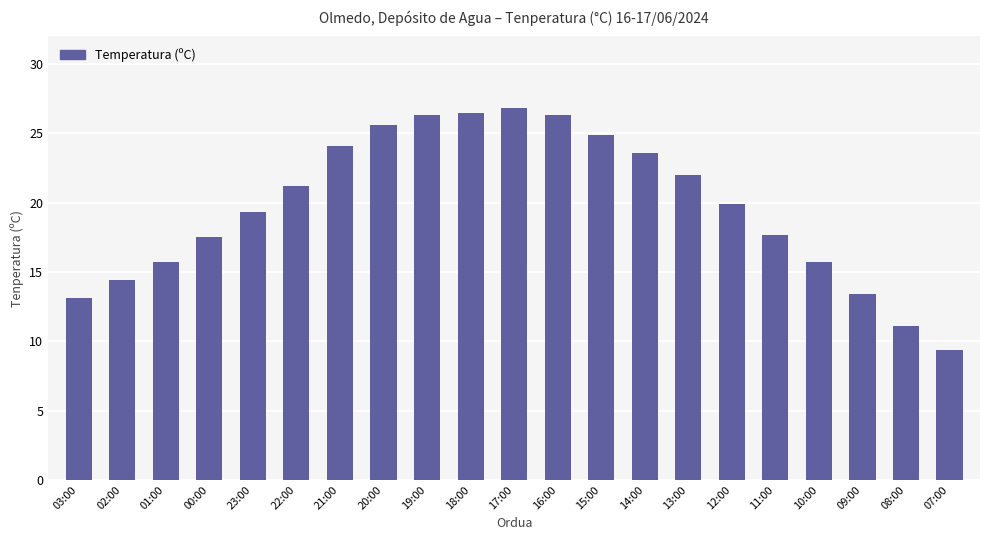

What position from the left is 07:00?

21